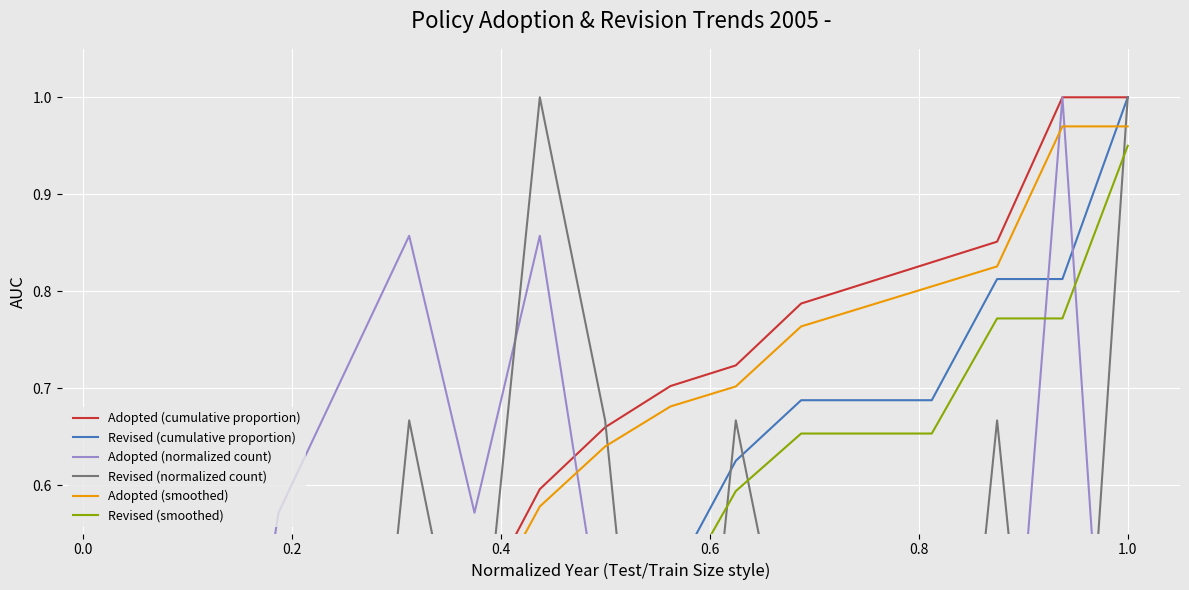

What is the spread (max minus min) of values at 1.0?

0.4